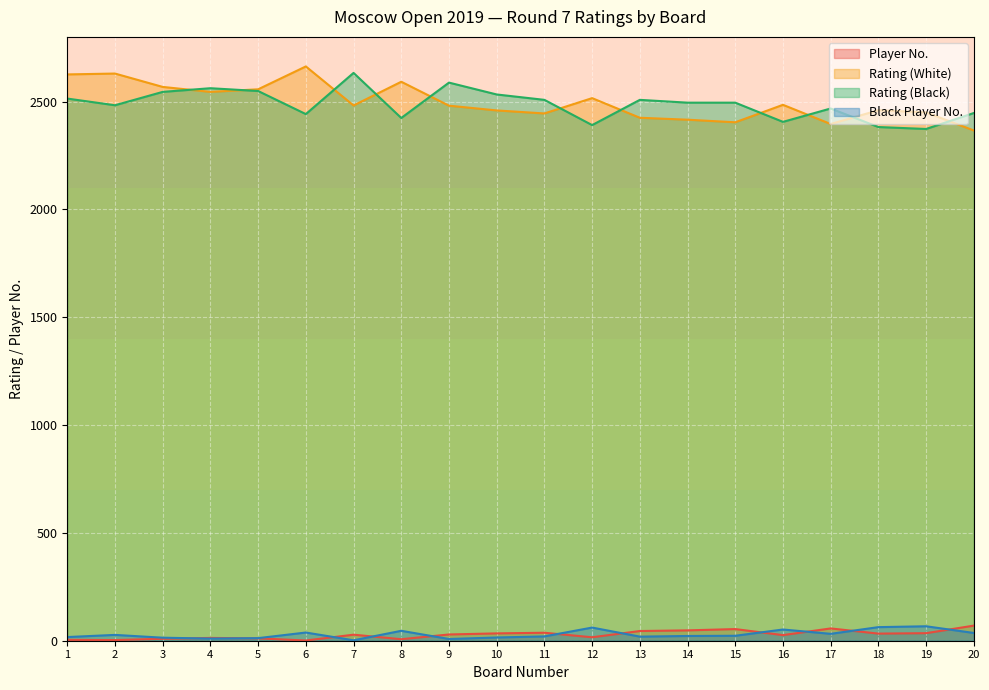

Which series has the largest total across all categories?

Rating (White)